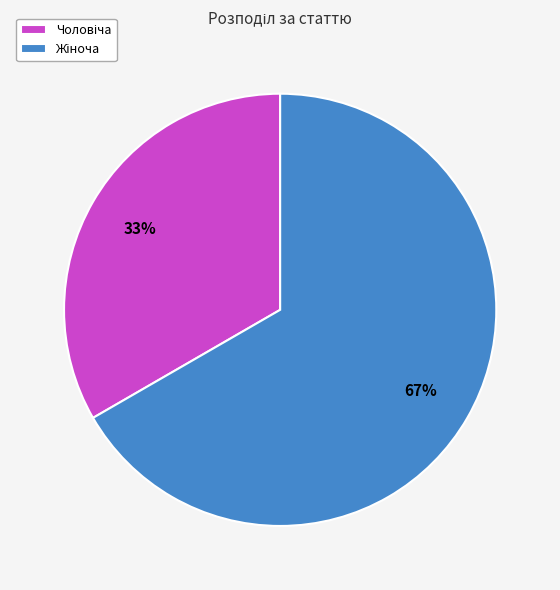

Does any single category account for the majority?

Yes